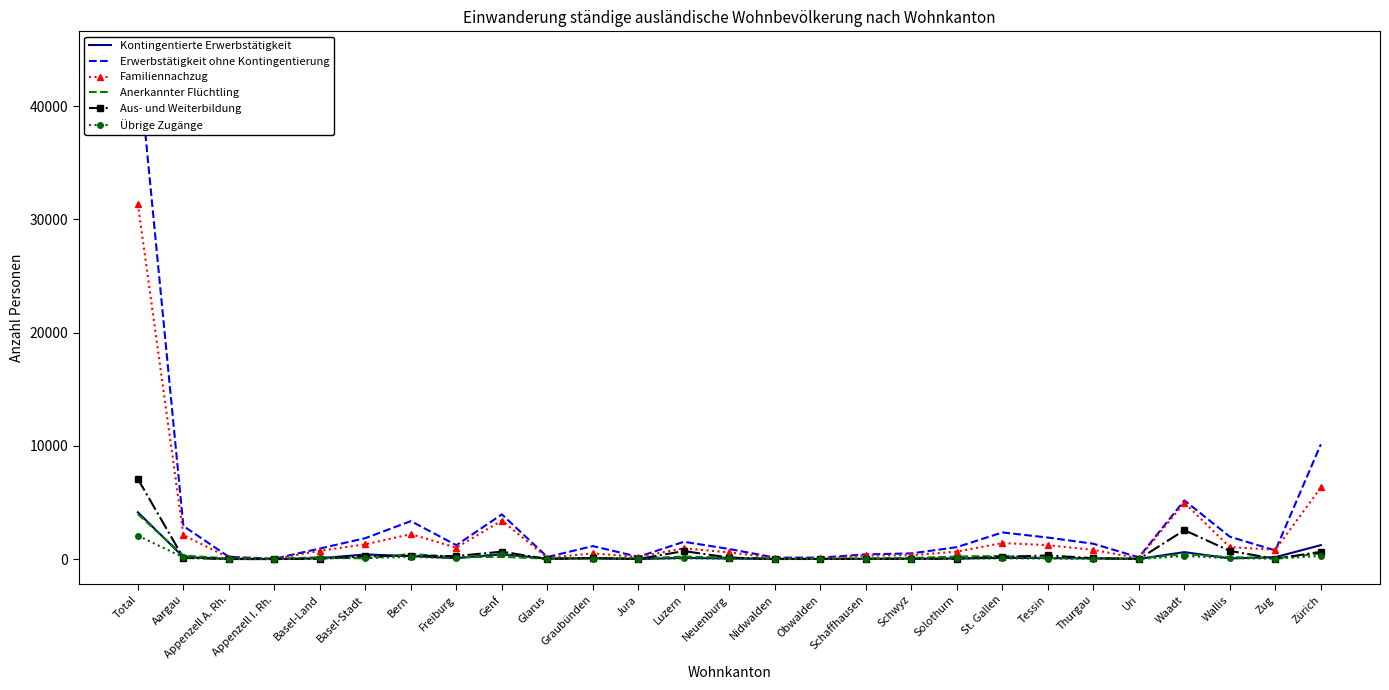

Between which two adjacent categories do Erwerbstätigkeit ohne Kontingentierung and Familiennachzug first intersect?

Wallis and Zug